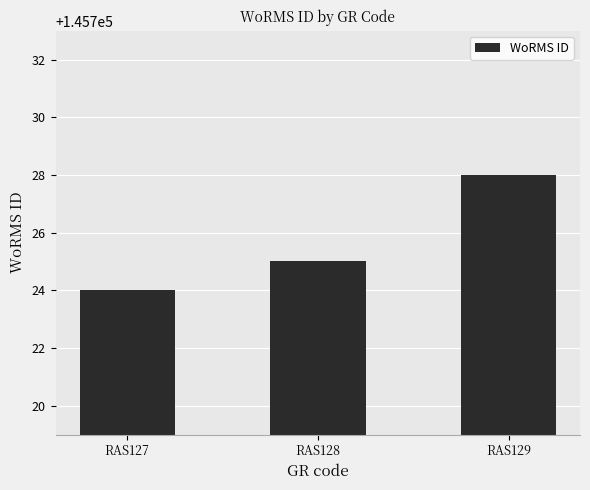

How many categories are shown in the chart?

3